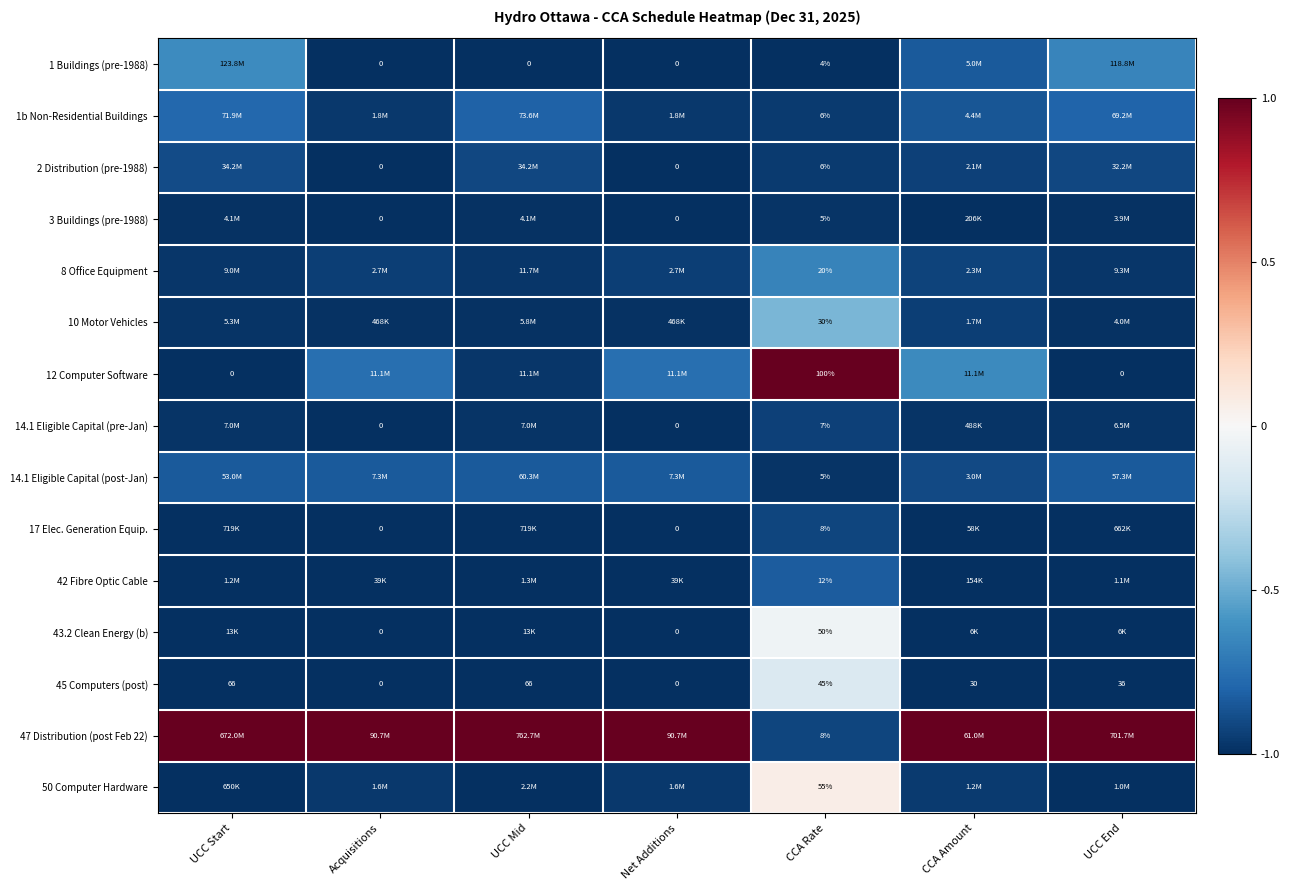

At how many categories does at least one series exceed 0?

7